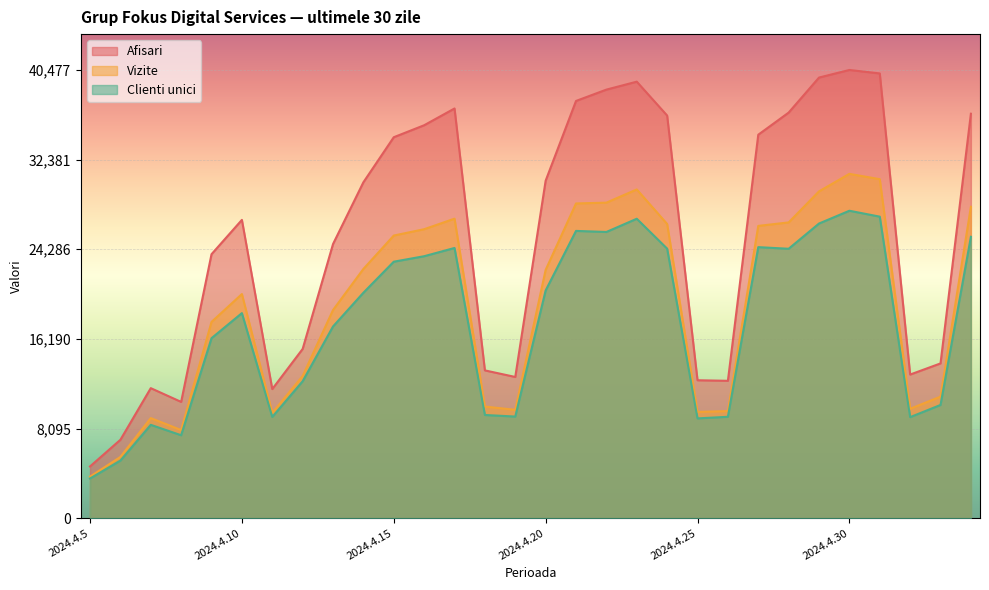

True or false: Afisari has more than 2 interior local peaks.

True